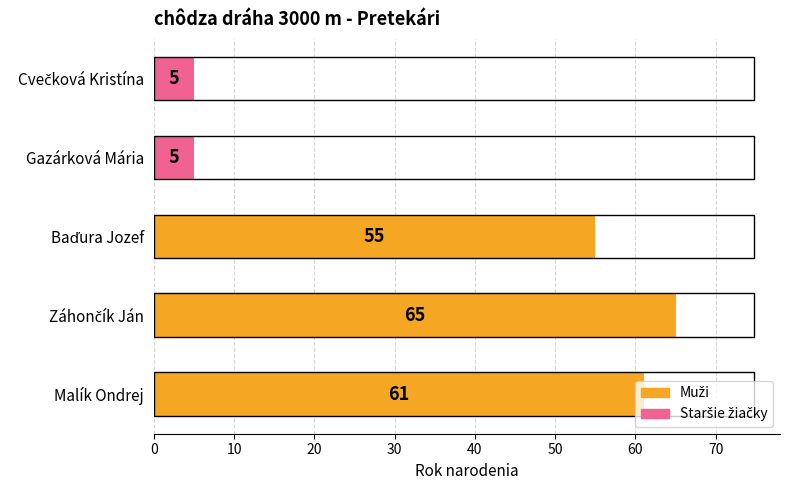

Which has a higher value, Gazárková Mária or Malík Ondrej?

Malík Ondrej